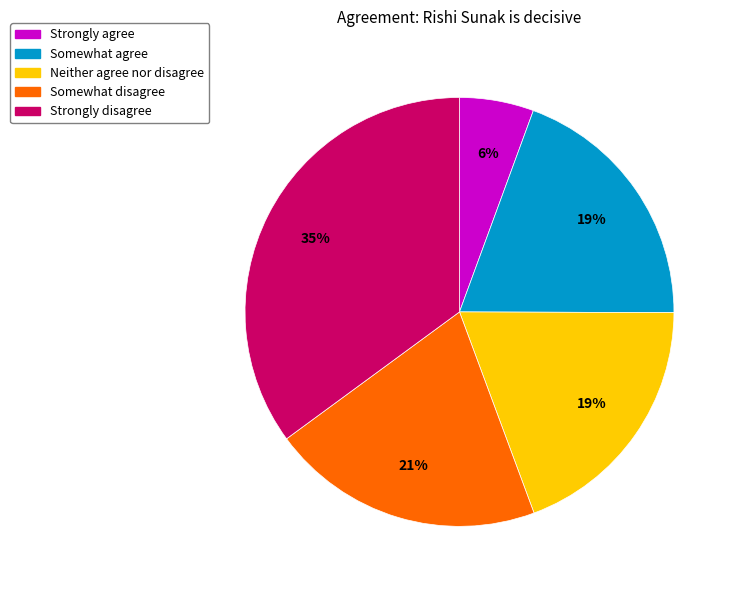

Does any single category account for the majority?

No